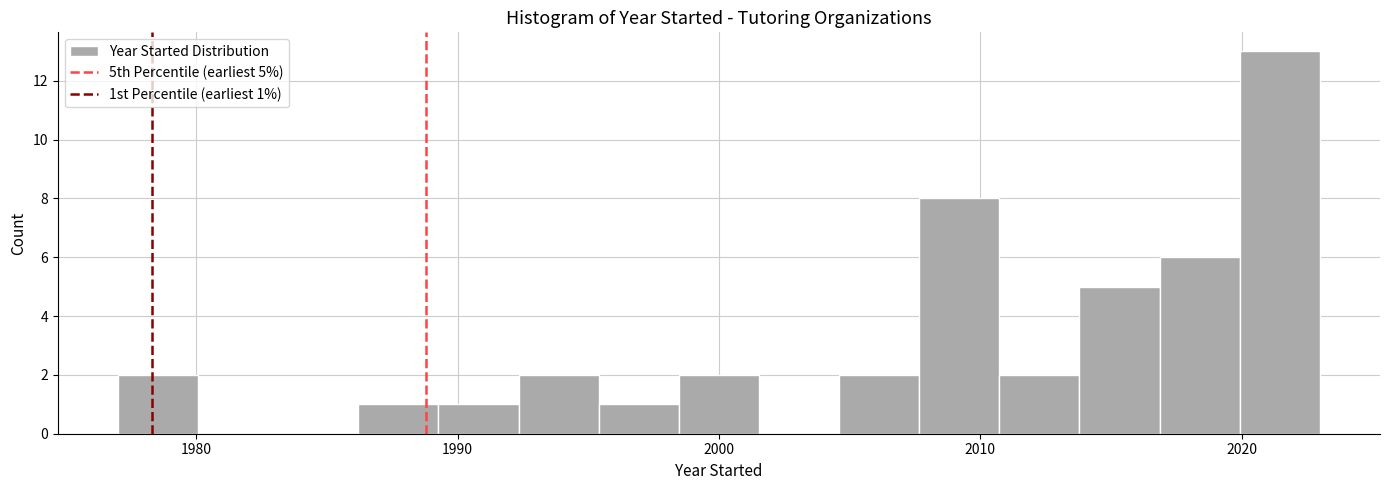

Read against the x-axis, roughly where is the centre of the tallest bar?

2021